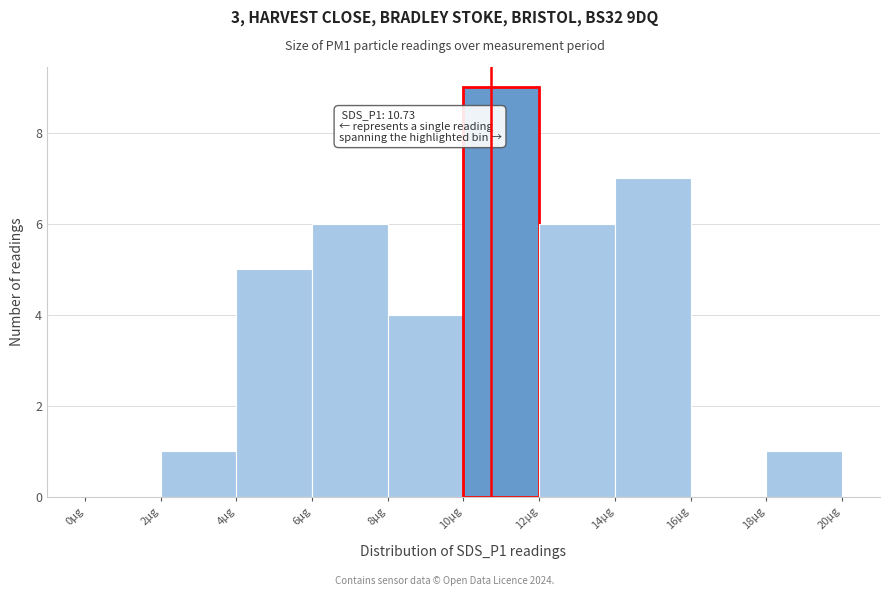

Which range on the x-axis has the tallest bar?

10 to 12